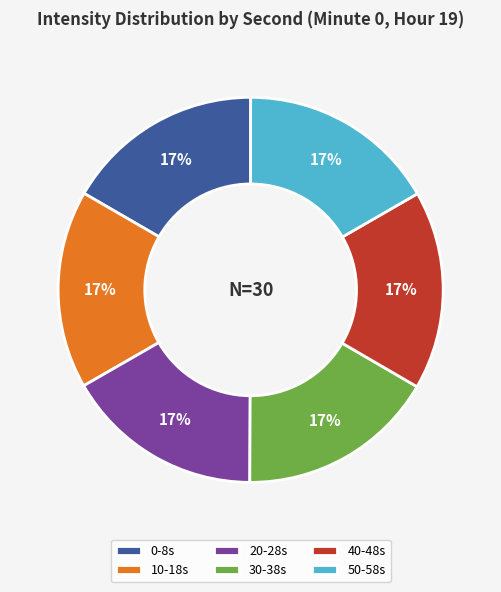

True or false: 50-58s accounts for 17% of the total.

True